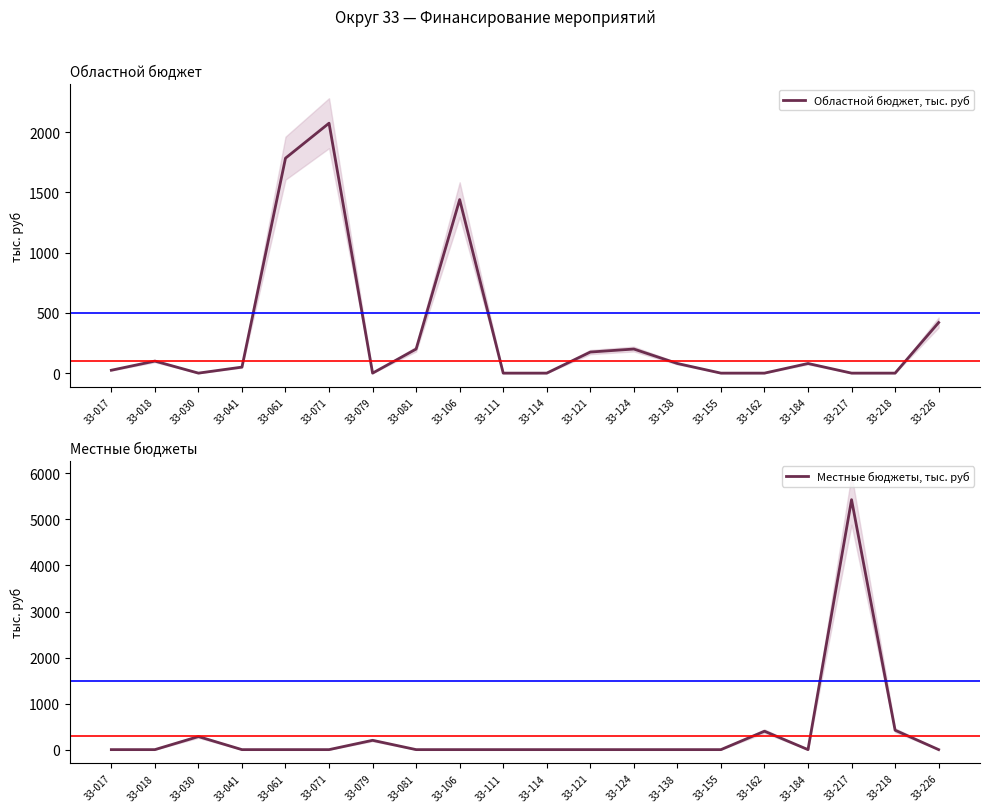

What is the approximate value of Областной бюджет, тыс. руб at 33-041?

50.0